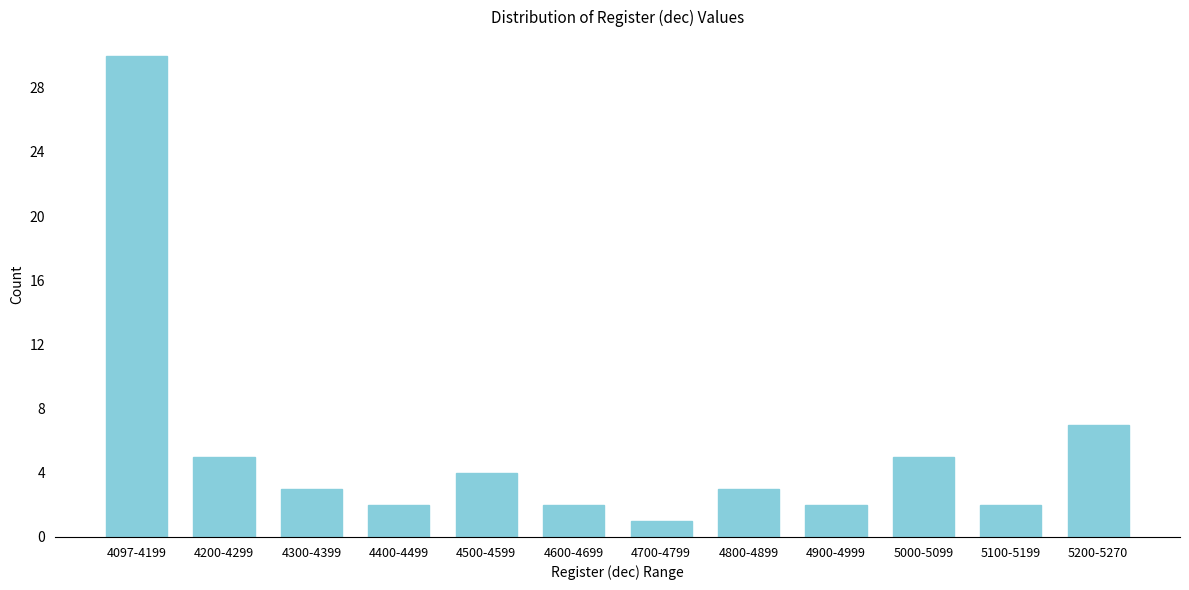

Reading left to right, extract all data points from this chart.

30	5	3	2	4	2	1	3	2	5	2	7